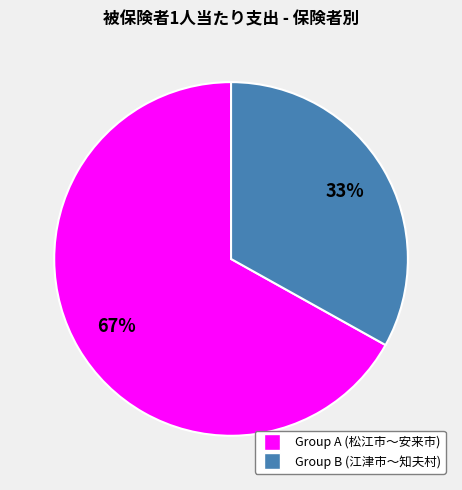

Is there a majority slice in this chart?

Yes